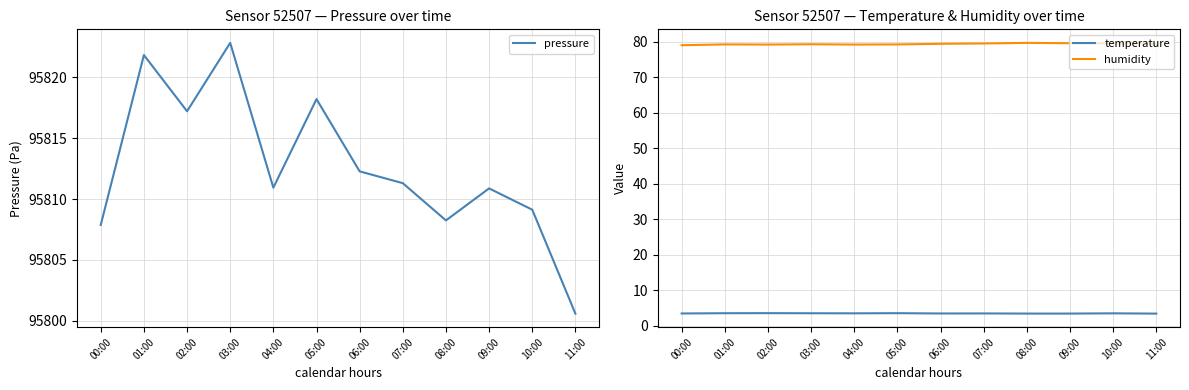

At which label is humidity closest to 79?

00:00